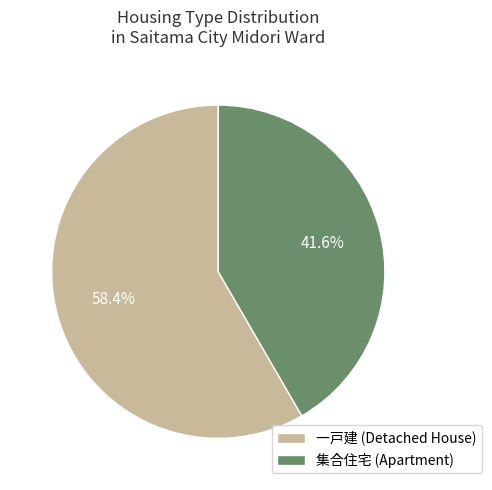

Count the number of slices in the pie.

2